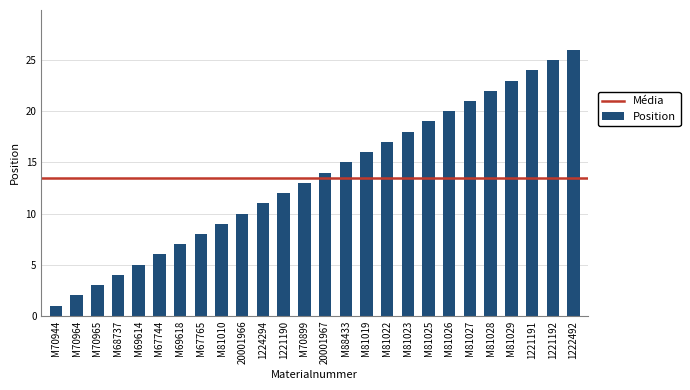

List the labels in order of value, largest first.

1222492, 1221192, 1221191, M81029, M81028, M81027, M81026, M81025, M81023, M81022, M81019, M88433, 20001967, M70899, 1221190, 1224294, 20001966, M81010, M67765, M69618, M67744, M69614, M68737, M70965, M70964, M70944